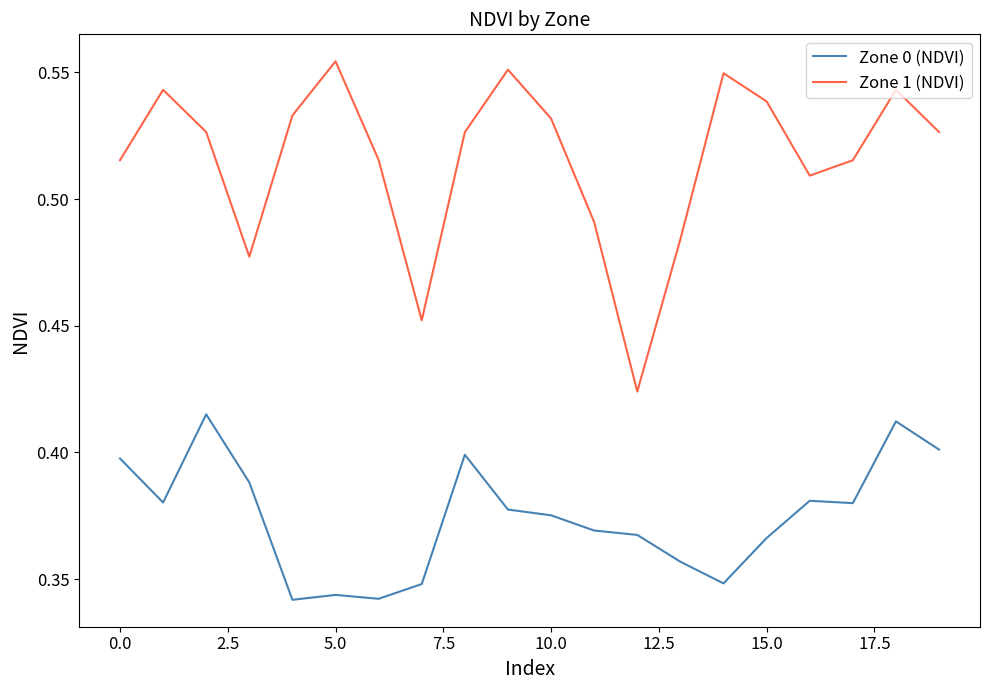

How many lines are shown in the chart?

2